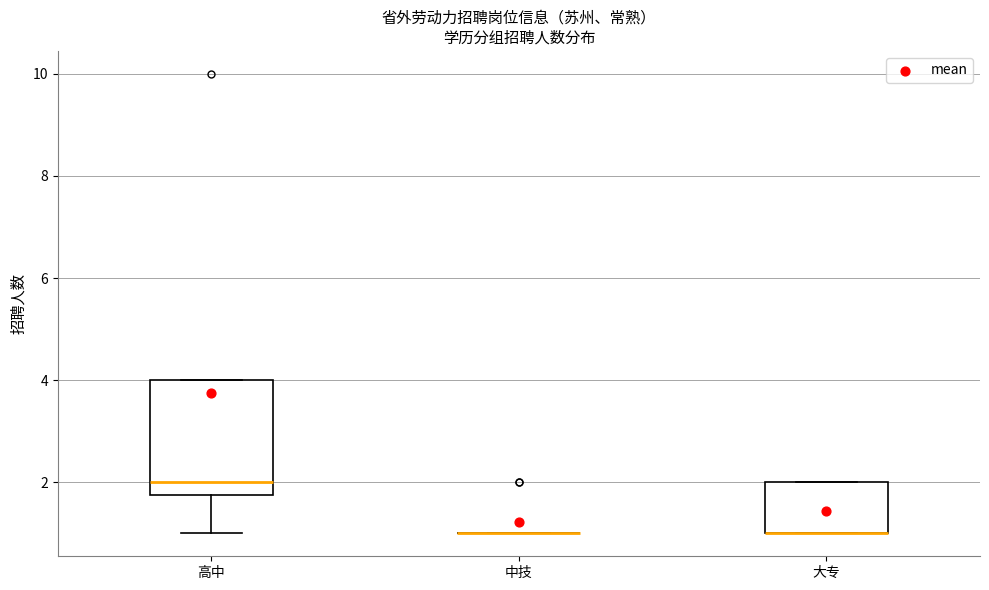

Reading left to right, transcribe this box plot: for each box, give where its median line is, the range the box spans, and where its two whiskers end, as read against the y-axis. The values are not printed on the chart, so give them approximately, as read against the axis.

高中: median 2.0, box 1.8 to 4.0, whiskers 1.0 to 4.0
中技: box collapsed to a line at 1.0, whiskers 1.0 to 1.0
大专: median 1.0 (drawn on the box's lower edge), box 1.0 to 2.0, whiskers 1.0 to 2.0